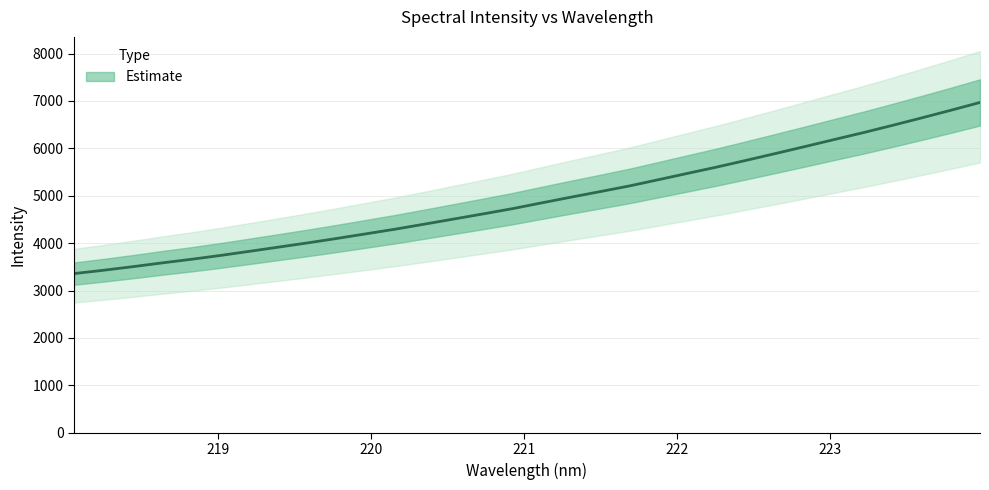

What is the label of the 30th point from the right?

218.442